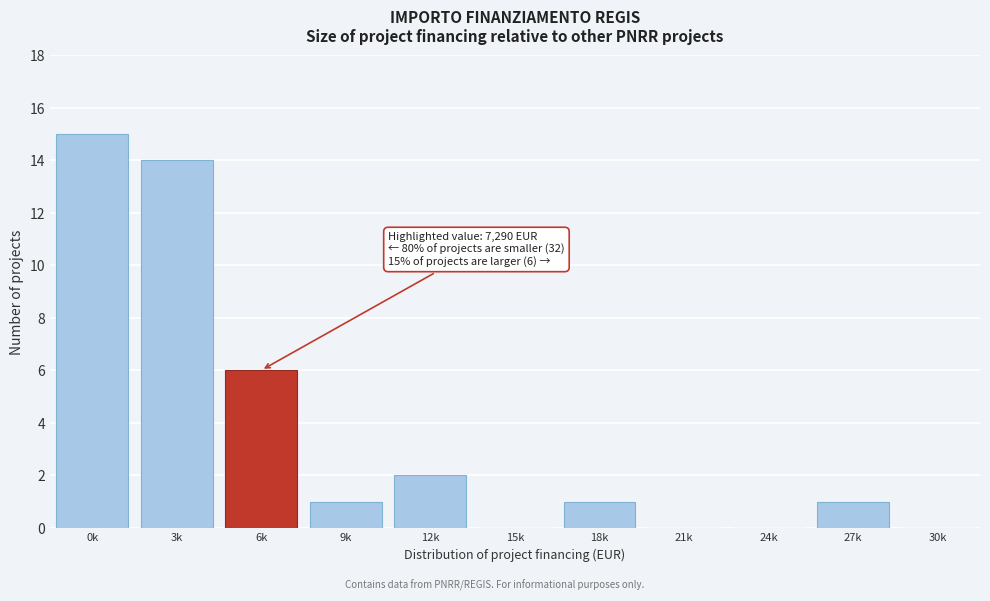

Reading right to left, transcribe all the data shown in this chart.

30k=0	27k=1	24k=0	21k=0	18k=1	15k=0	12k=2	9k=1	6k=6	3k=14	0k=15